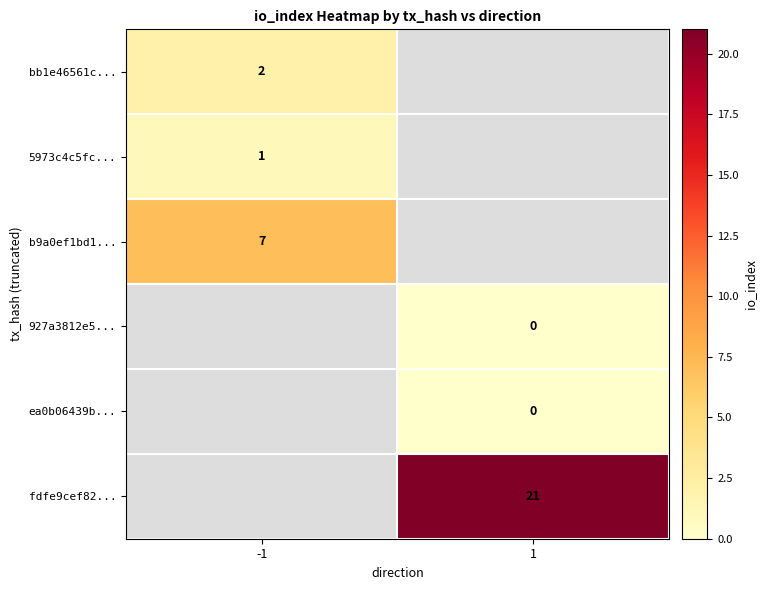

The fdfe9cef82... series shows 13 at 1. True or false?

False